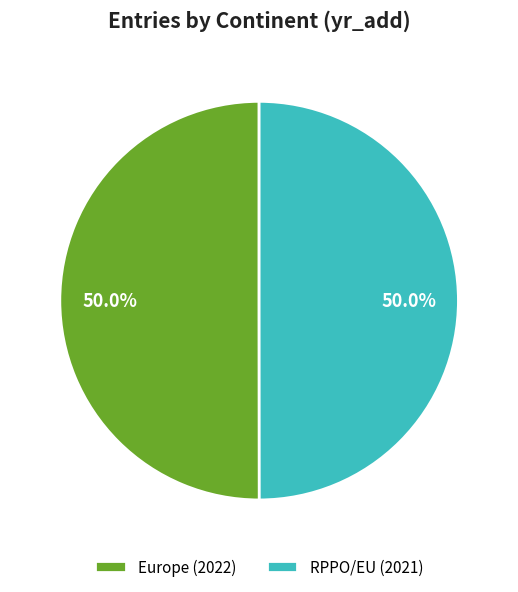

What is the ratio of the value at RPPO/EU (2021) to the value at Europe (2022)?

1.0